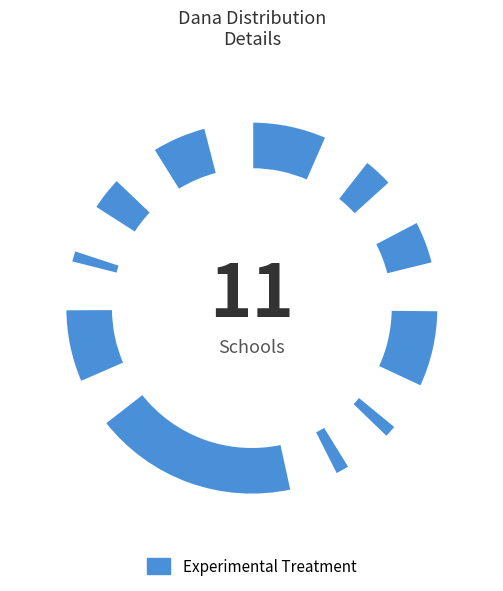

To the nearest percent, what portion does SD NEGERI 151 ROBURAN LOMBANG represent?

32%